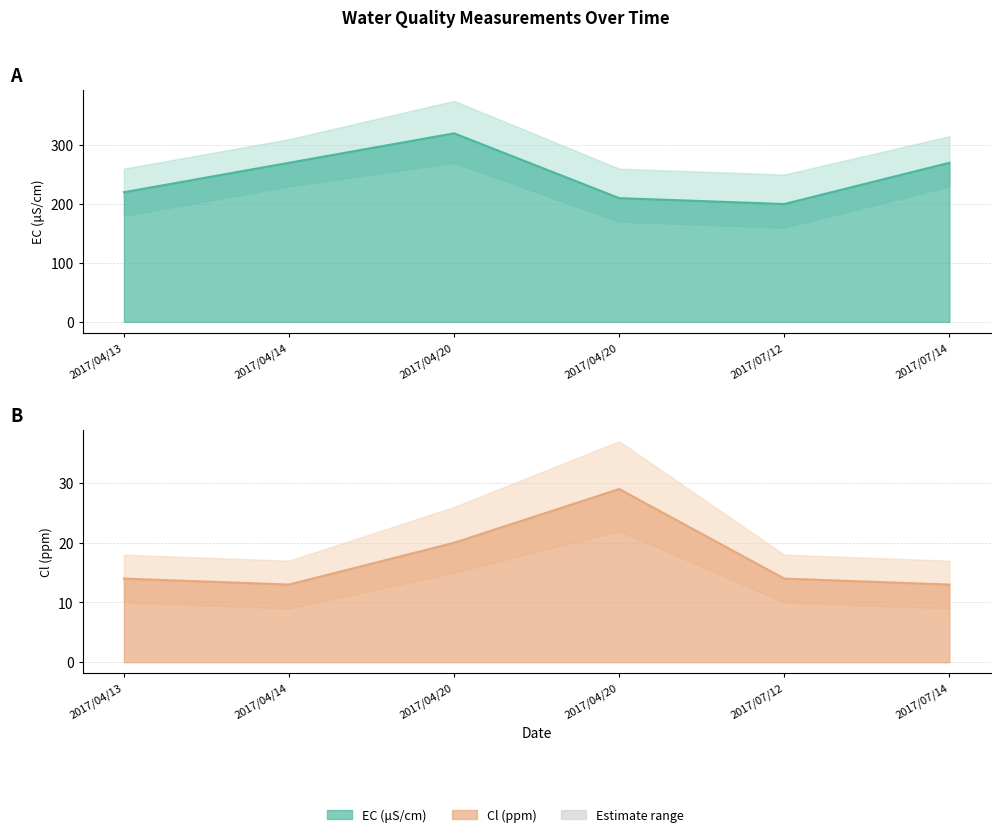

What is the lowest value of the Cl (ppm) series?

13